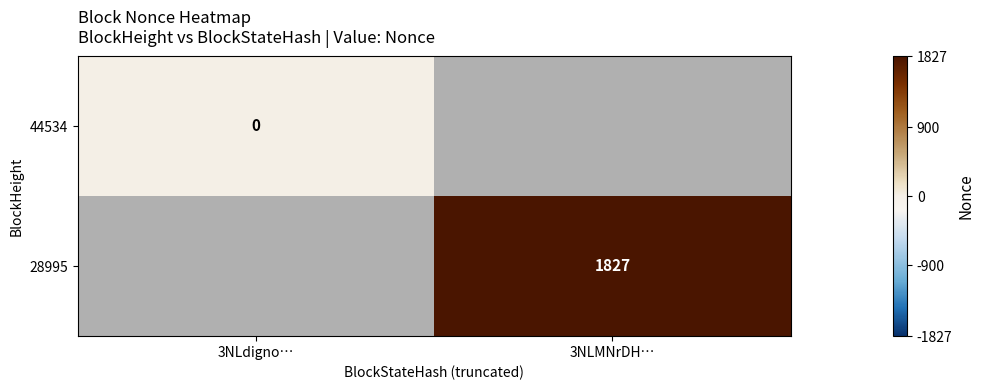

True or false: 28995 has a value of 720 at 3NLMNrDH….

False